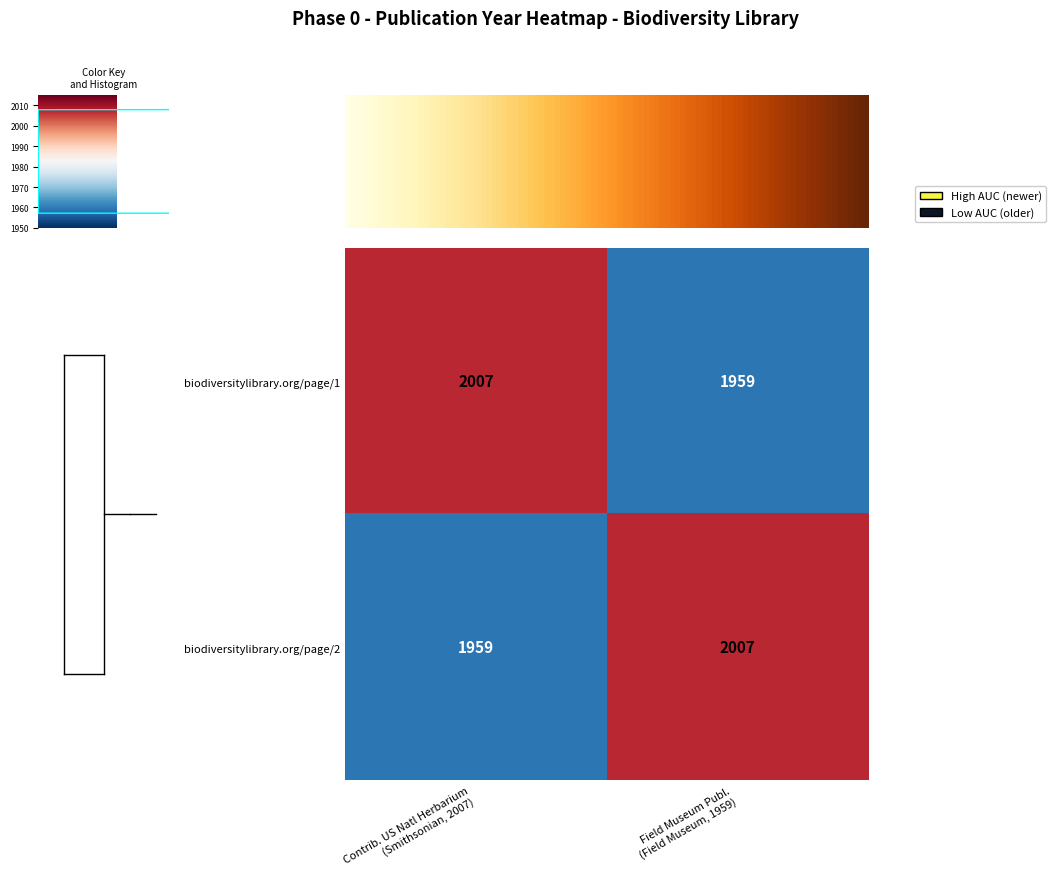

What is the lowest value of the biodiversitylibrary.org/page/1 series?

1959